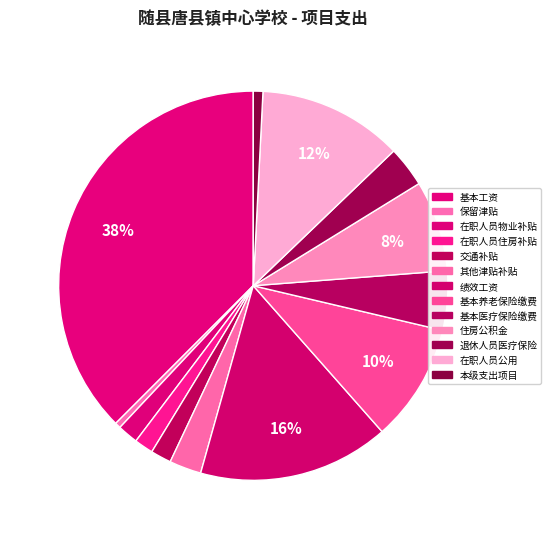

What is the change in value from 保留津贴 to 在职人员物业补贴?

+58.0